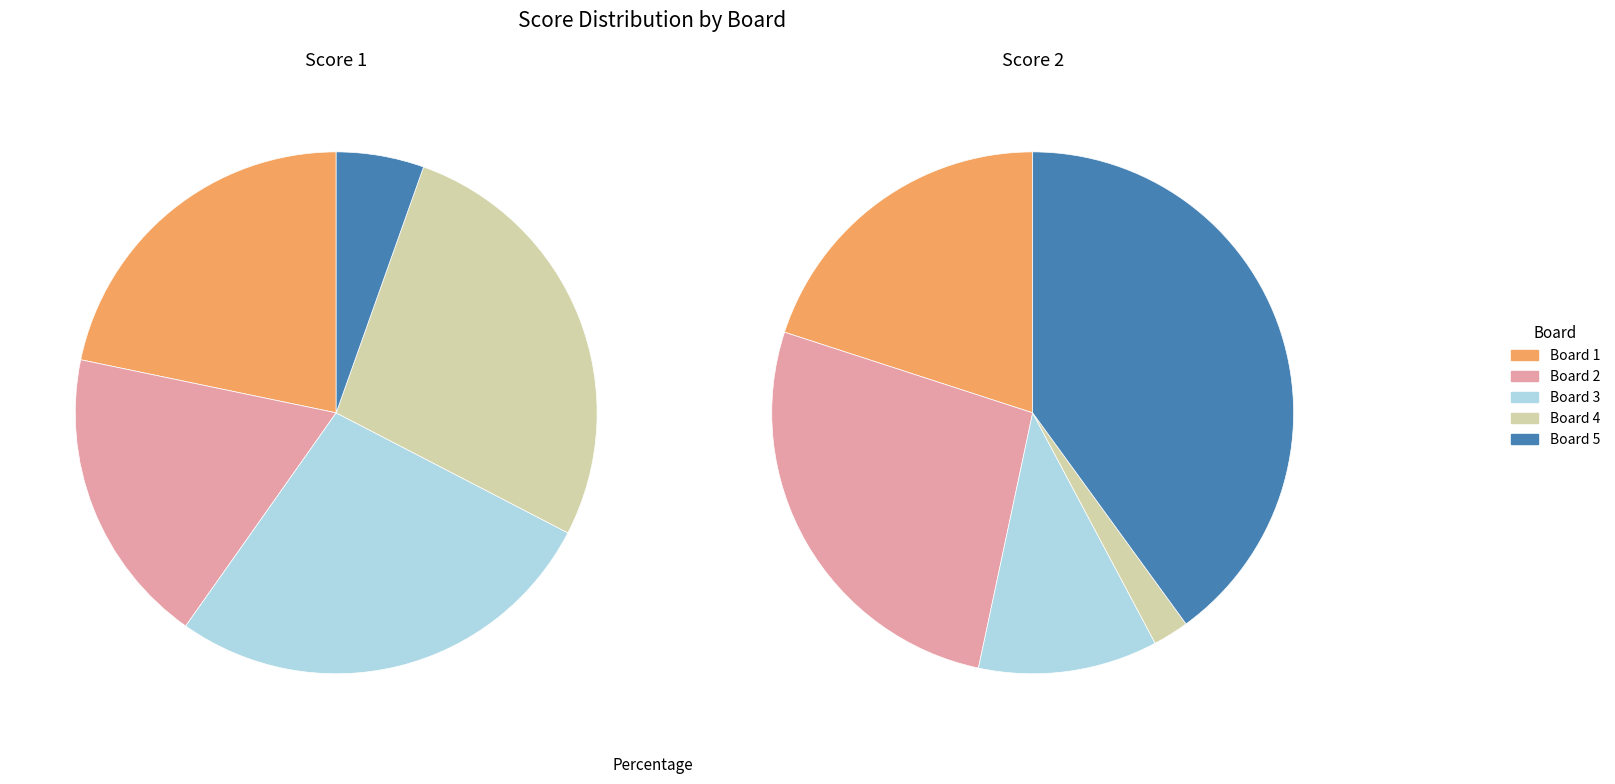

What portion of the pie excludes 3?

72.8%